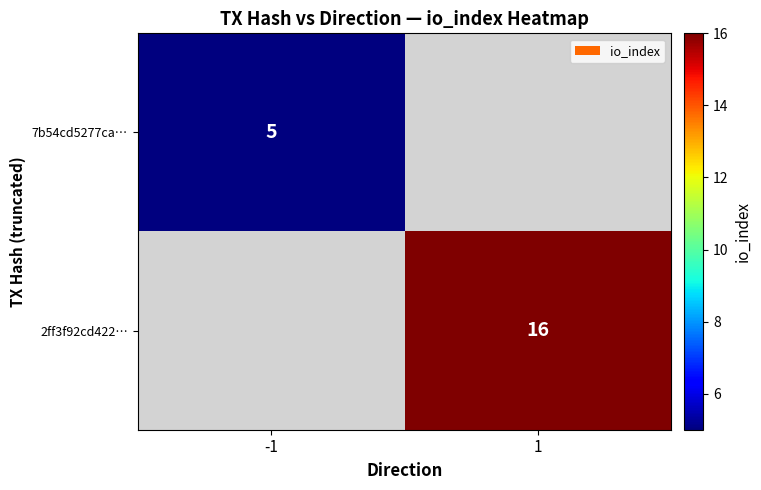

The value of 2ff3f92cd422… at 1 is 4. True or false?

False